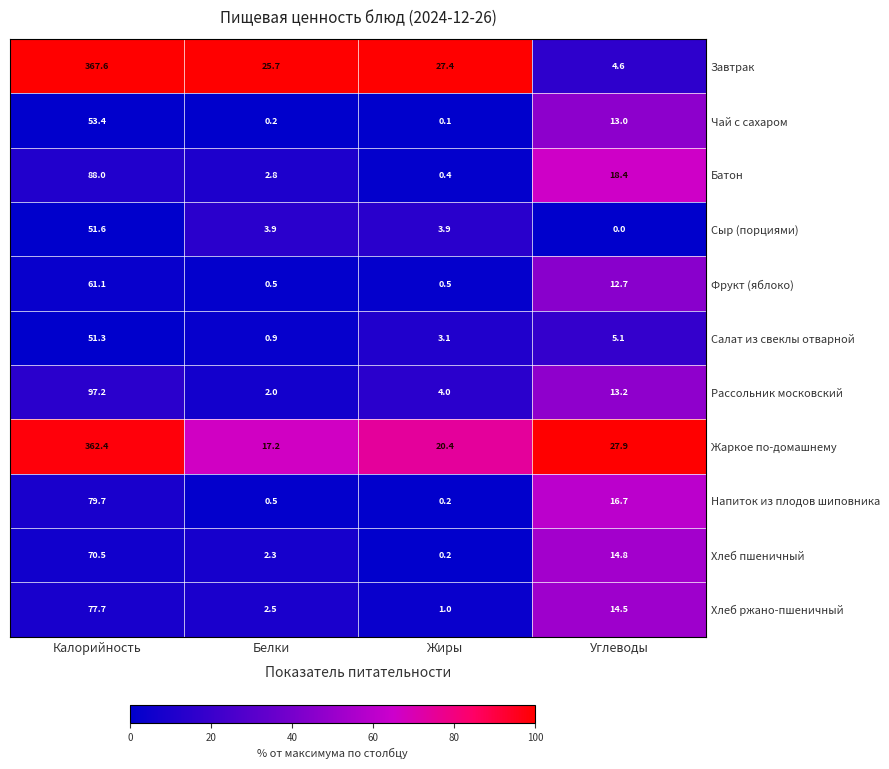

Where is Напиток из плодов шиповника nearest to the value 39?

Углеводы